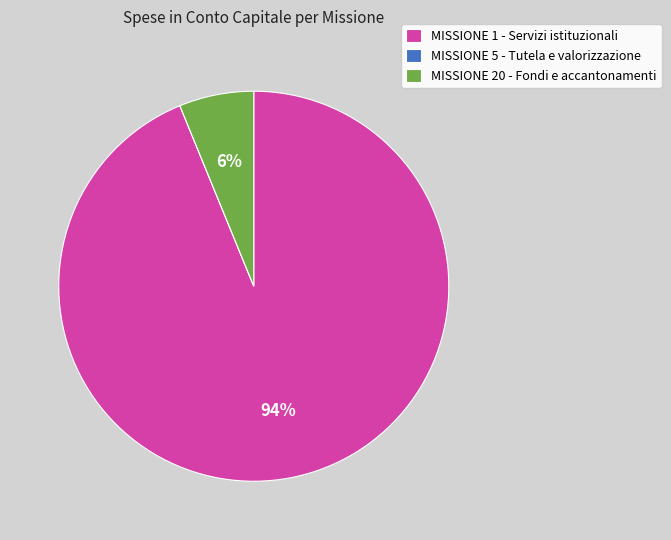

Which slice represents more than half of the pie?

MISSIONE 1 - Servizi istituzionali